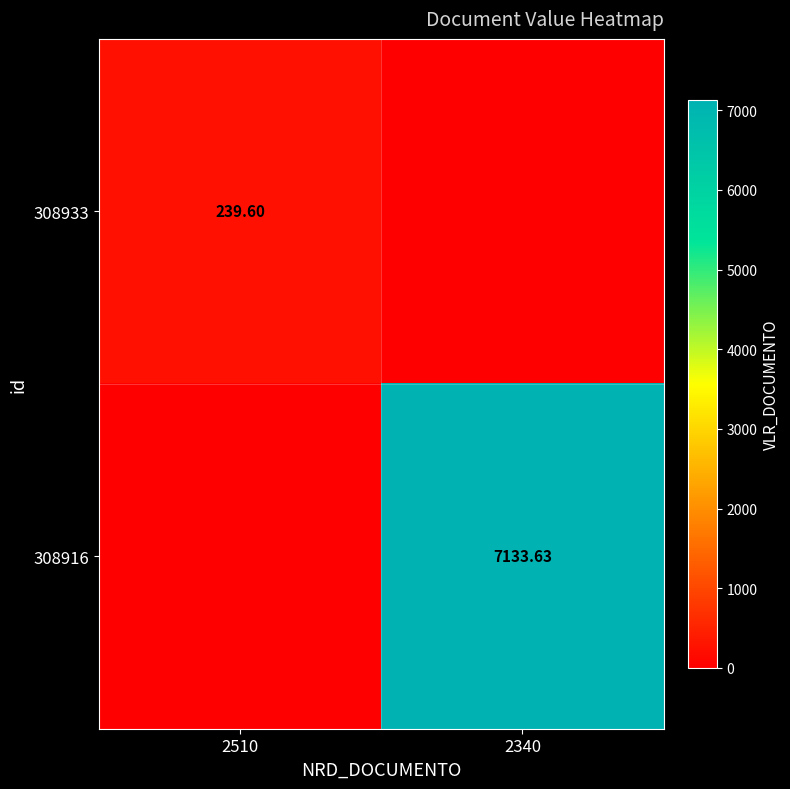

Between 2340 and 2510, which is larger?

2510